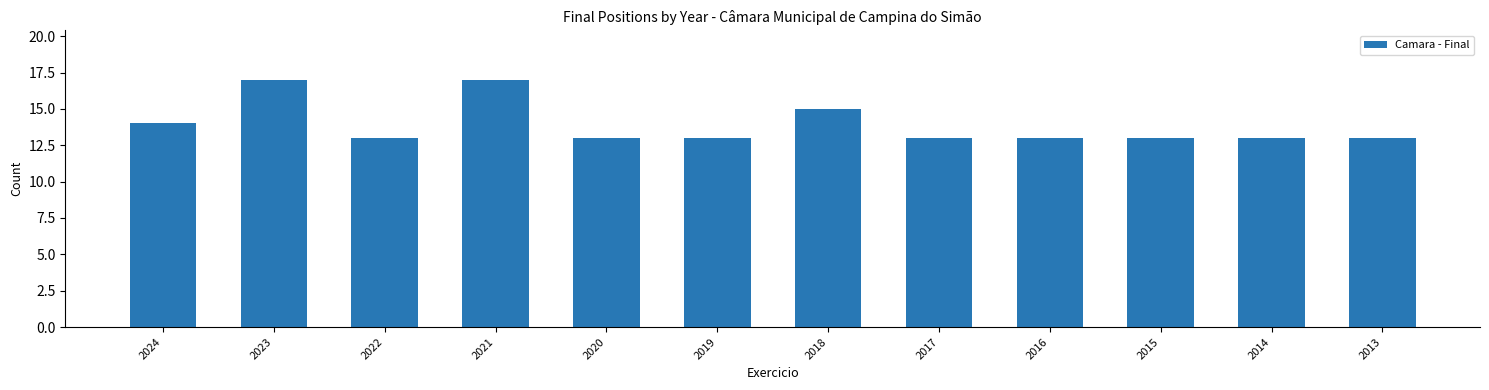

What is the difference between the maximum and second lowest values?

4